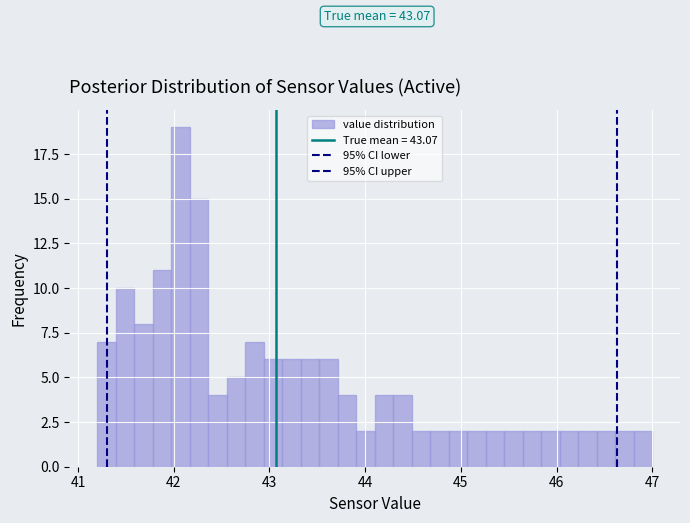

Read against the x-axis, roughly where is the centre of the tallest bar?

42.1